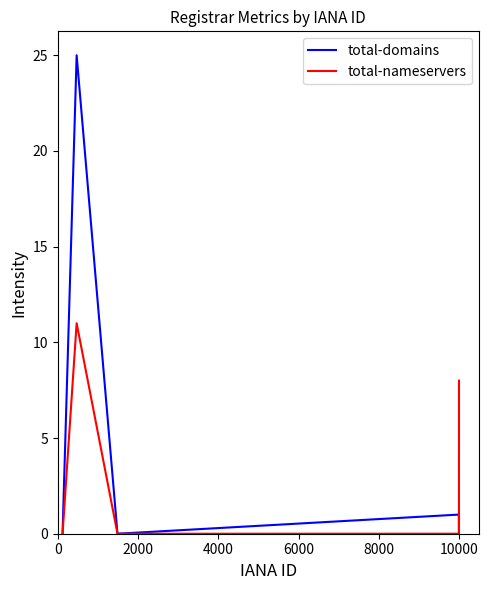

What are all the series names shown in the legend?

total-domains, total-nameservers